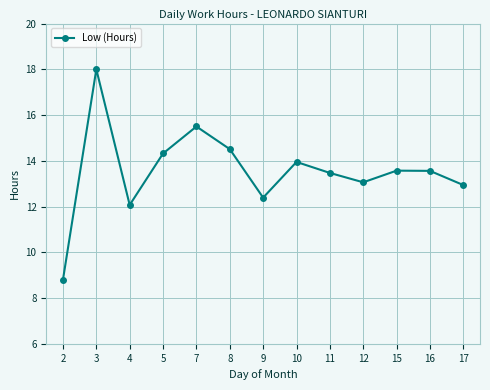

What is the average value?

13.5